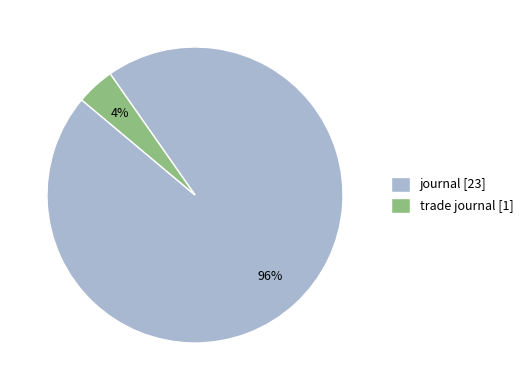

Combined, do journal [23] and trade journal [1] account for over 50%?

Yes